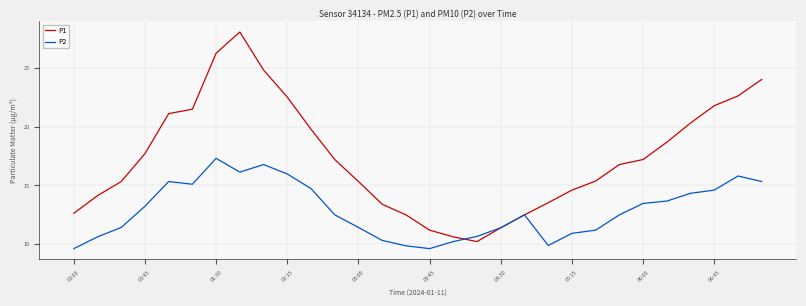

List the series in order of their peak value, highest first.

P1, P2